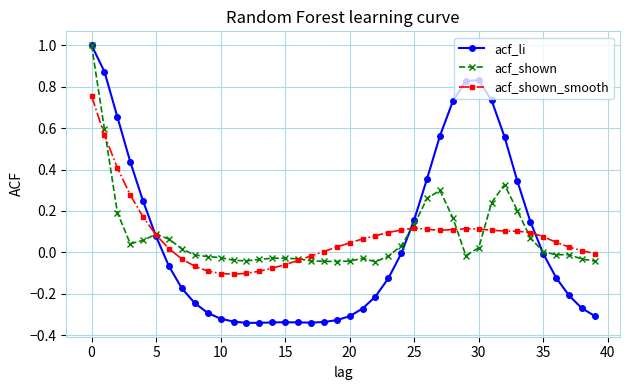

What is the maximum value shown in the chart?

1.0